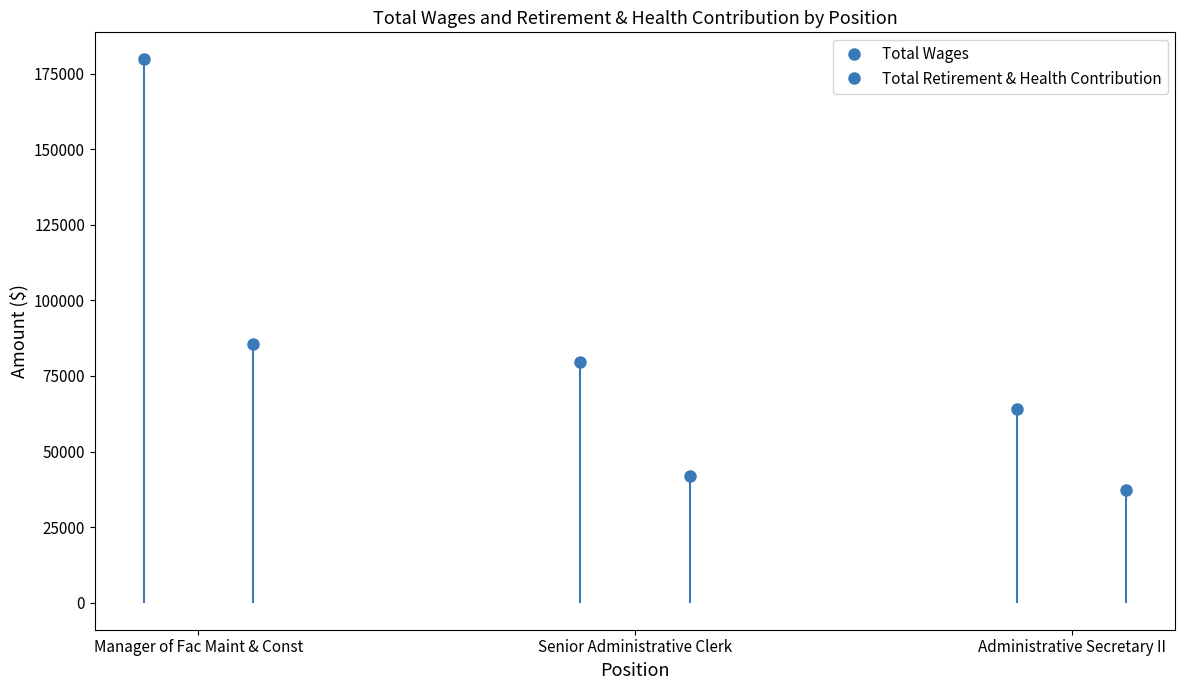

Reading left to right, extract all data points from this chart.

Total Wages: 179772	79726	64200
Total Retirement & Health Contribution: 85568	42043	37269